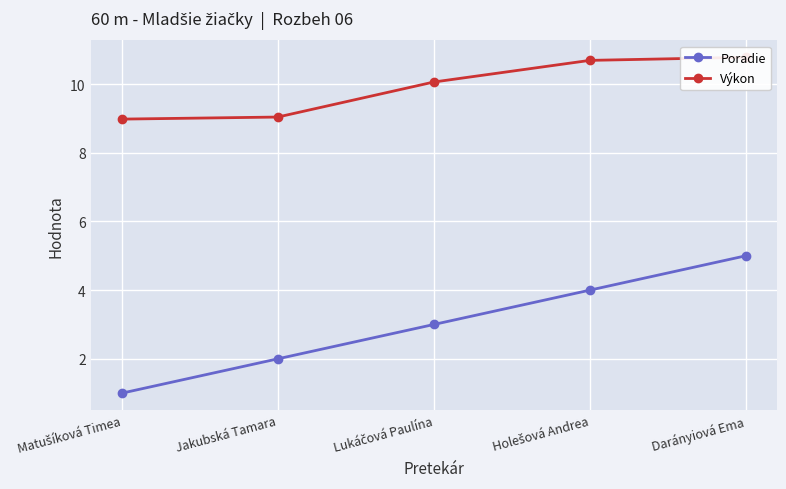

True or false: Poradie has more than 0 interior local peaks.

False